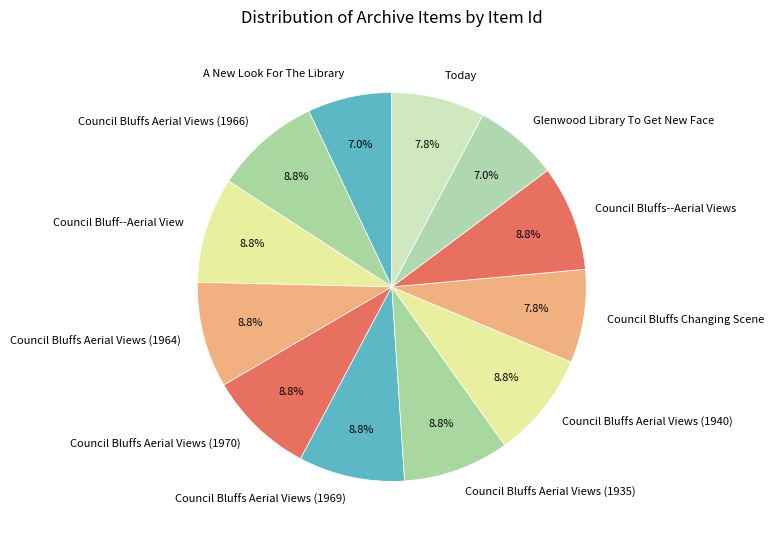

True or false: Today accounts for 18% of the total.

False